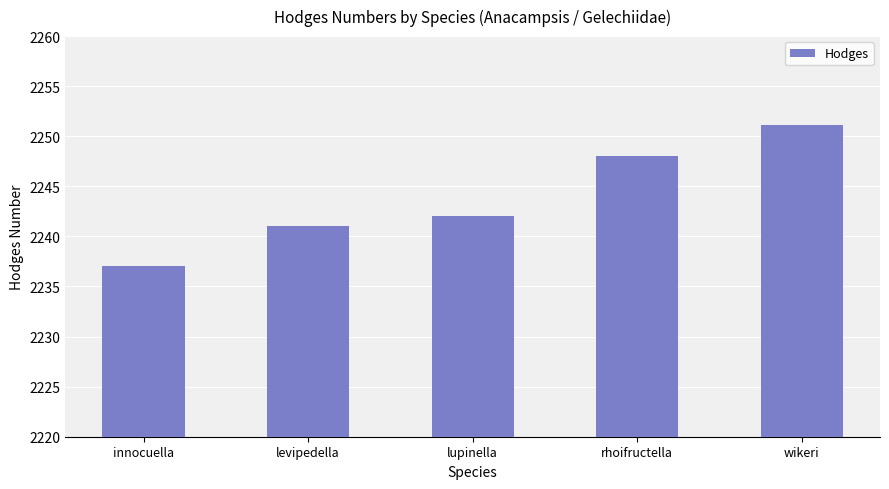

Between innocuella and wikeri, which is larger?

wikeri